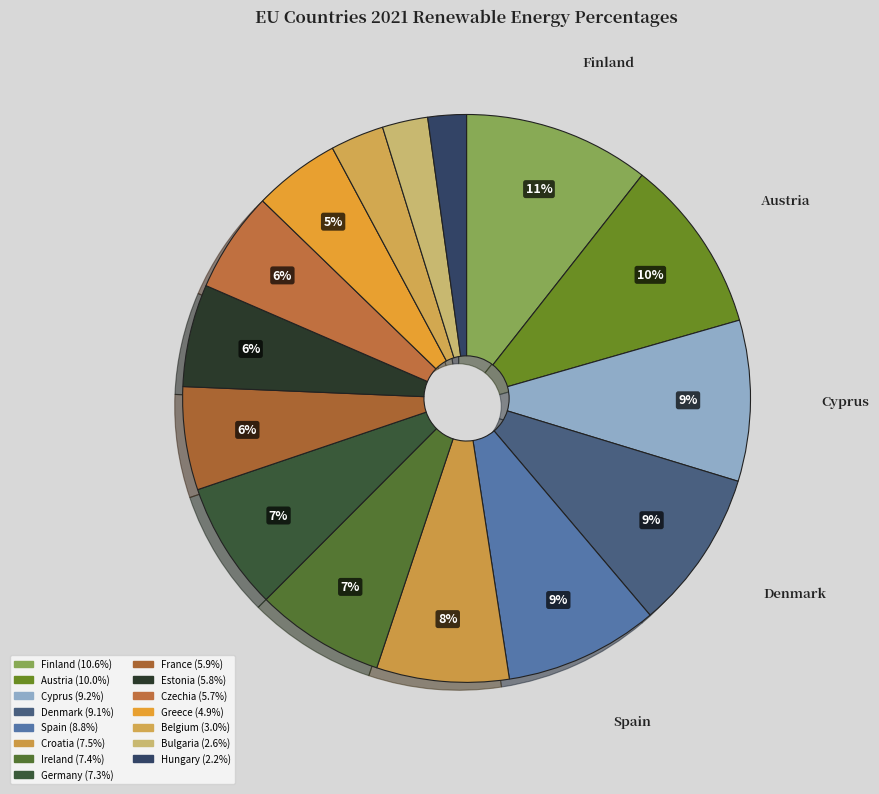

How many segments does this pie chart have?

15